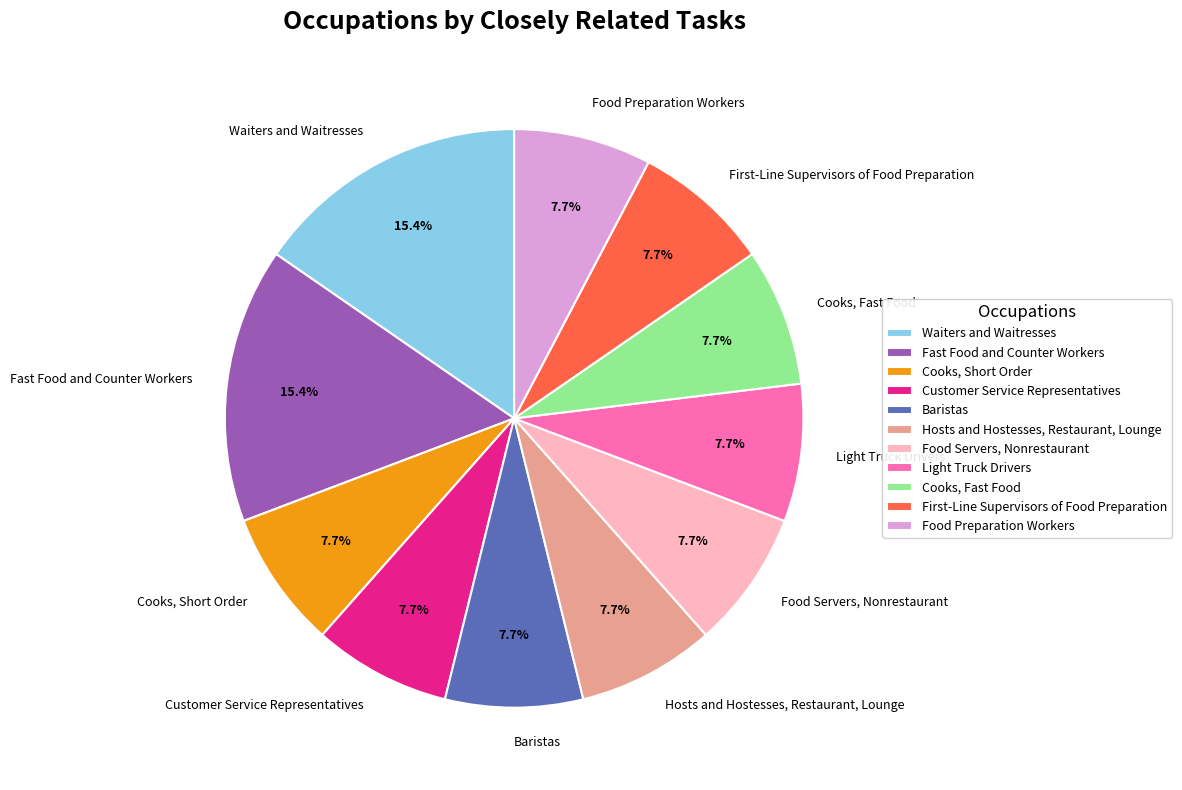

To the nearest percent, what is the combined percentage of Waiters and Waitresses and Fast Food and Counter Workers?

31%